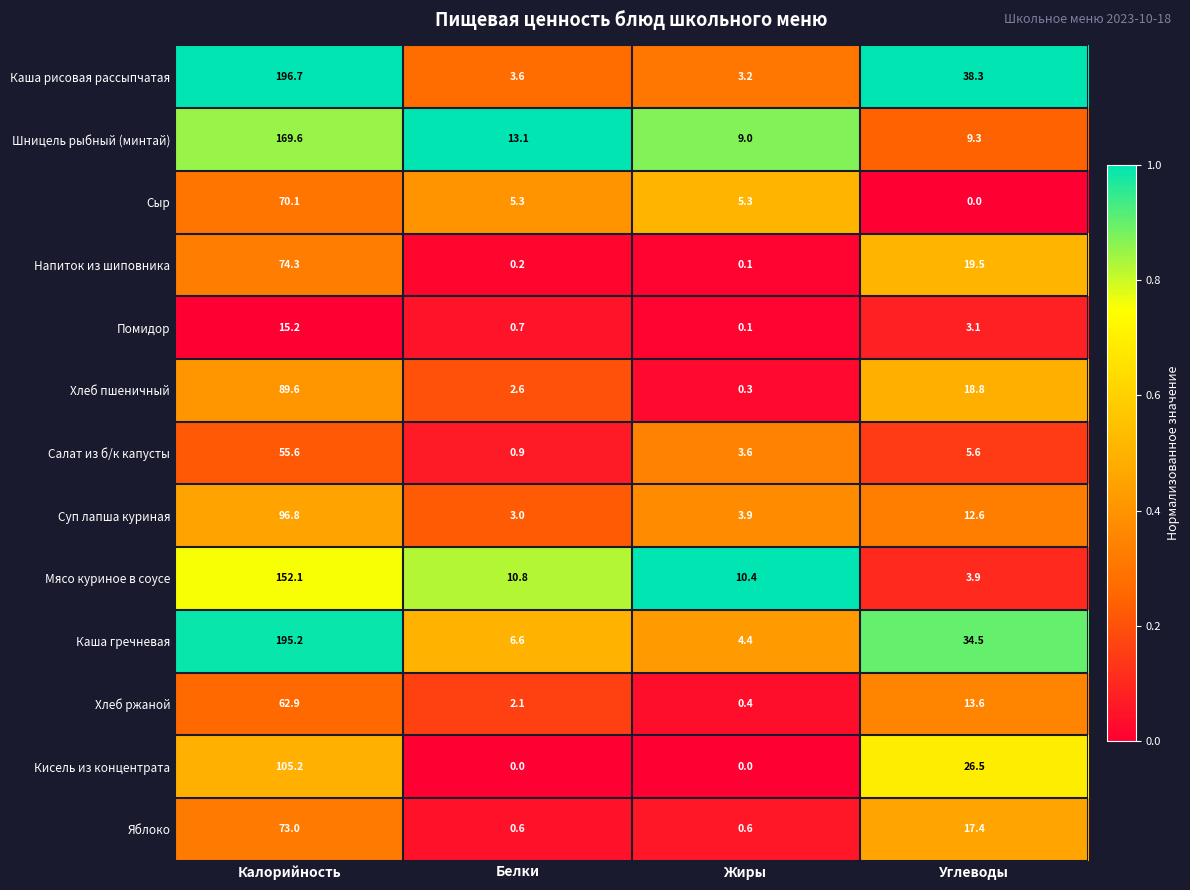

At which label is Яблоко closest to 36?

Углеводы